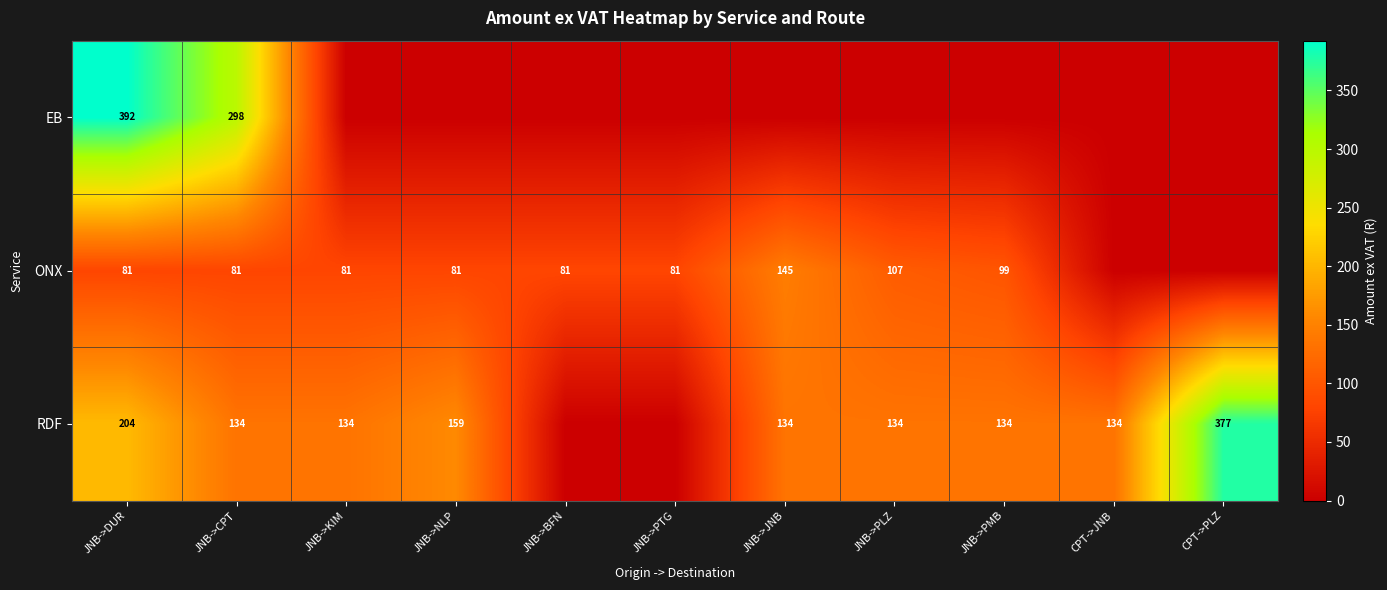

The RDF series shows 105 at JNB->NLP. True or false?

False